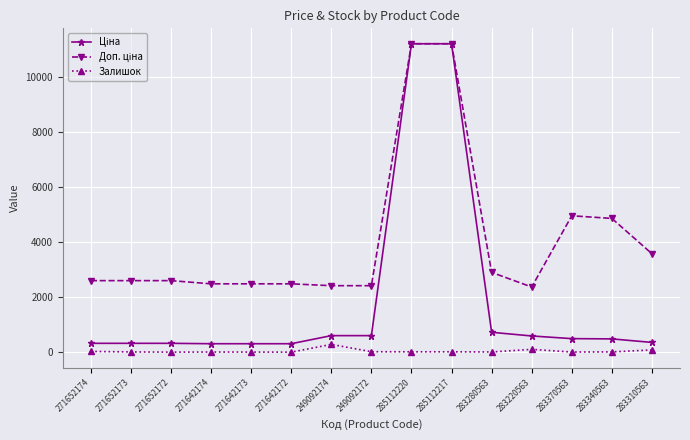

True or false: Залишок has more than 0 interior local peaks.

True